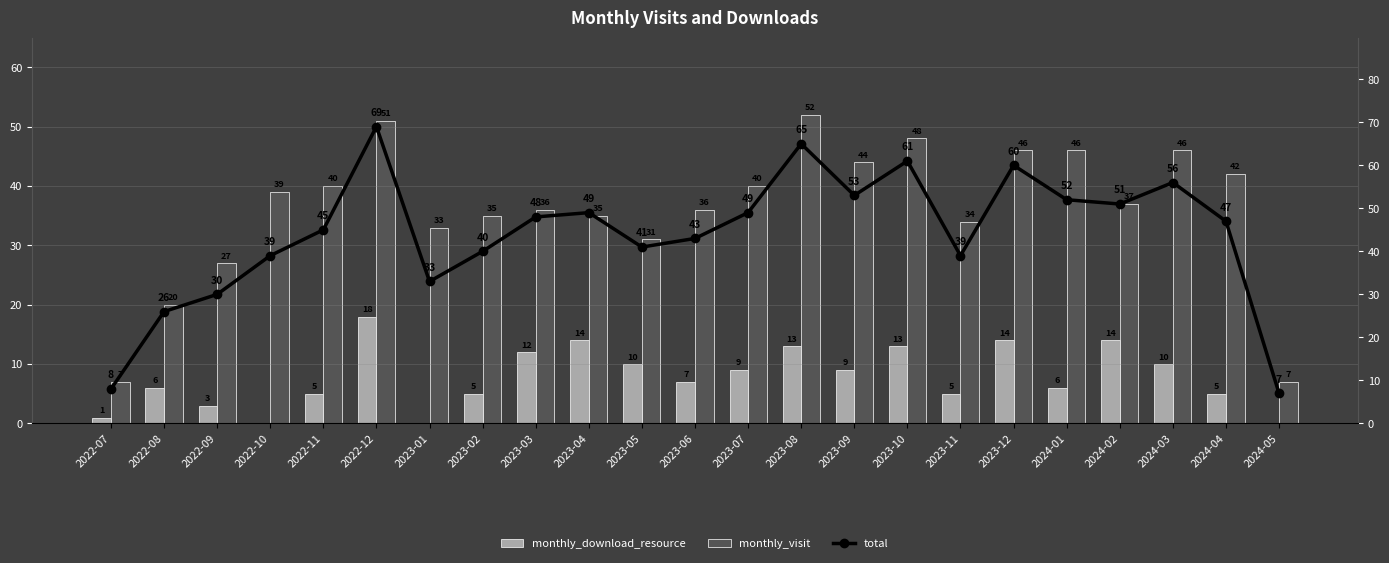

Does the chart contain stacked bars?

No